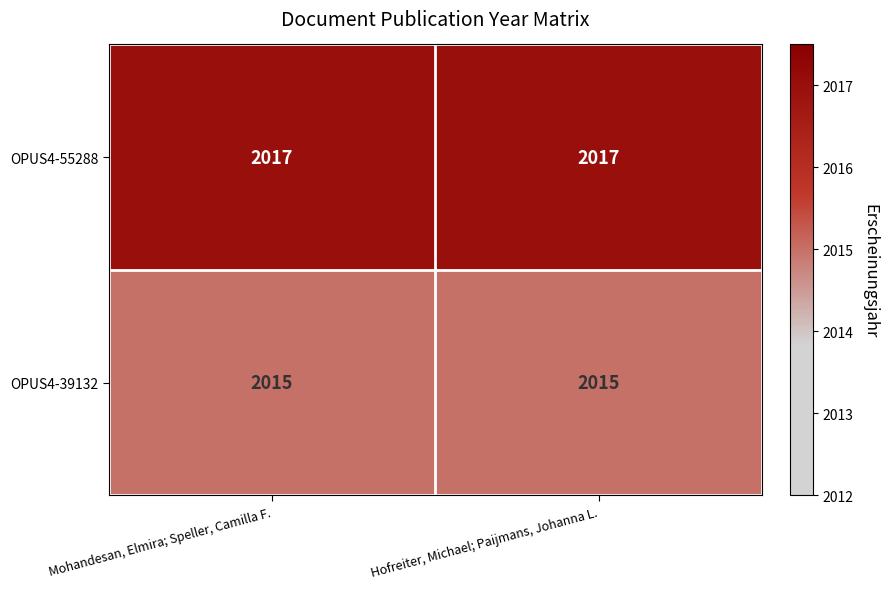

What is the sum of the OPUS4-55288 values at Hofreiter, Michael; Paijmans, Johanna L. and Mohandesan, Elmira; Speller, Camilla F.?

4034